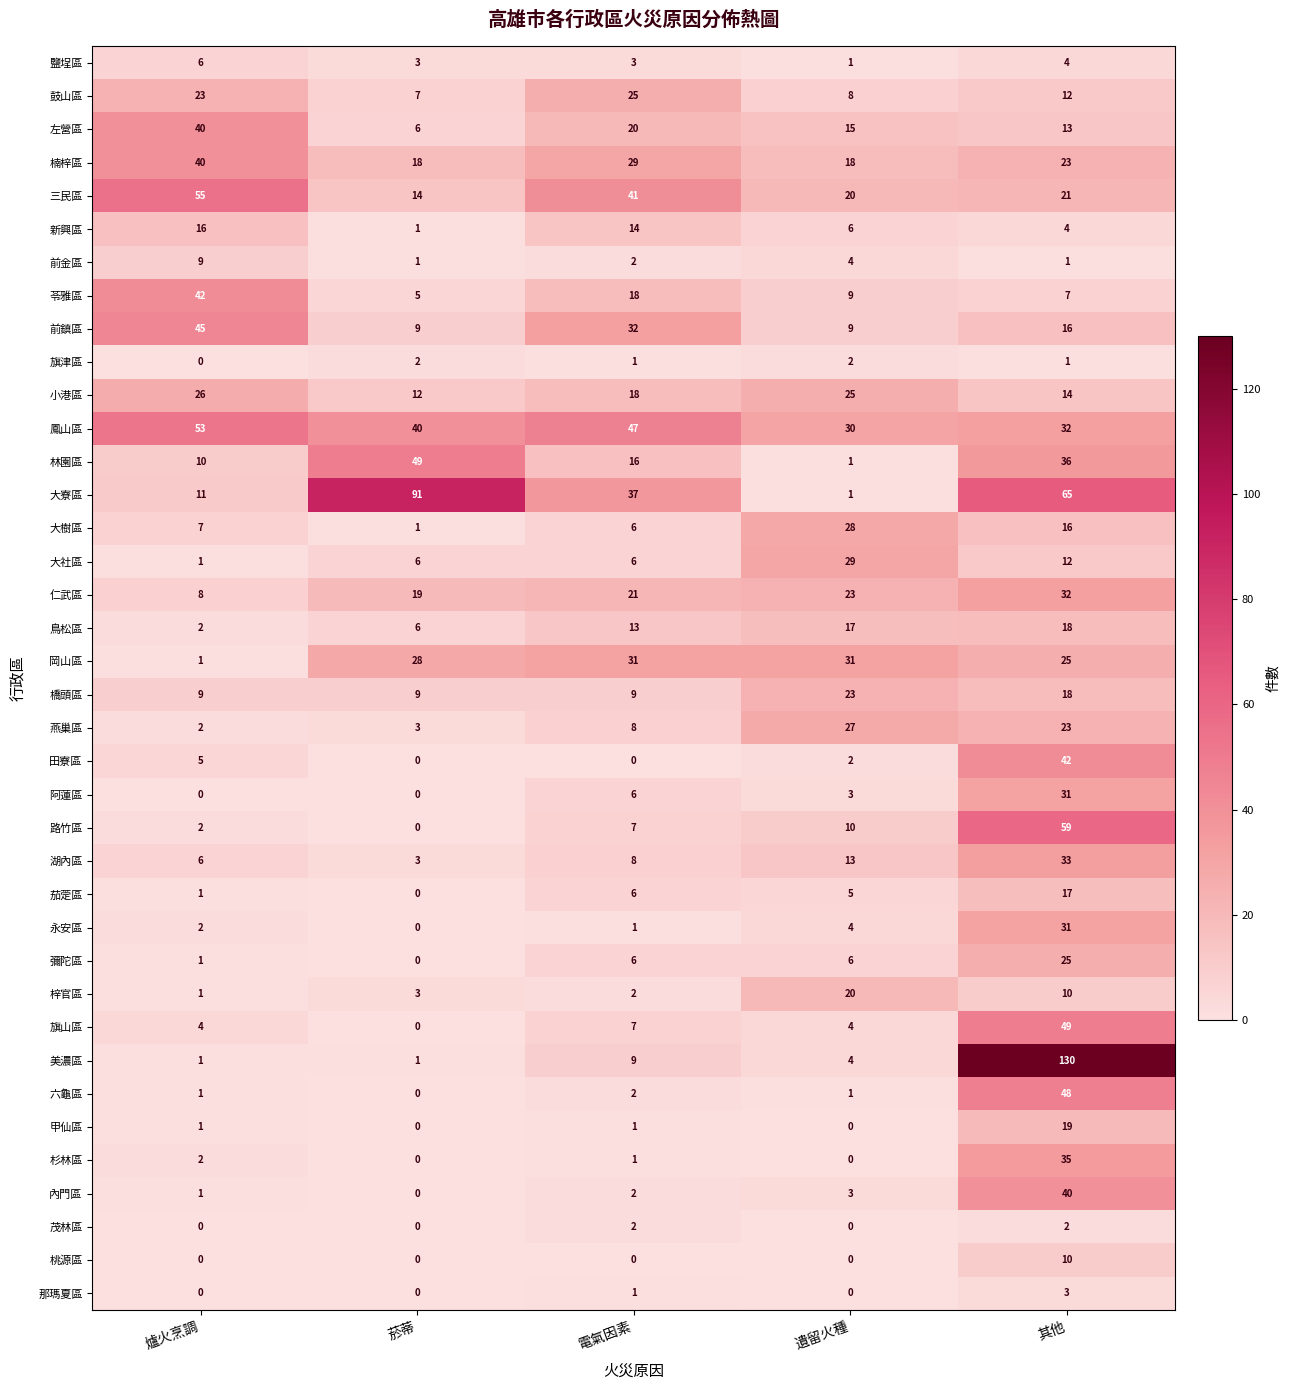

List the labels in order of 梓官區 value, smallest first.

爐火烹調, 電氣因素, 菸蒂, 其他, 遺留火種